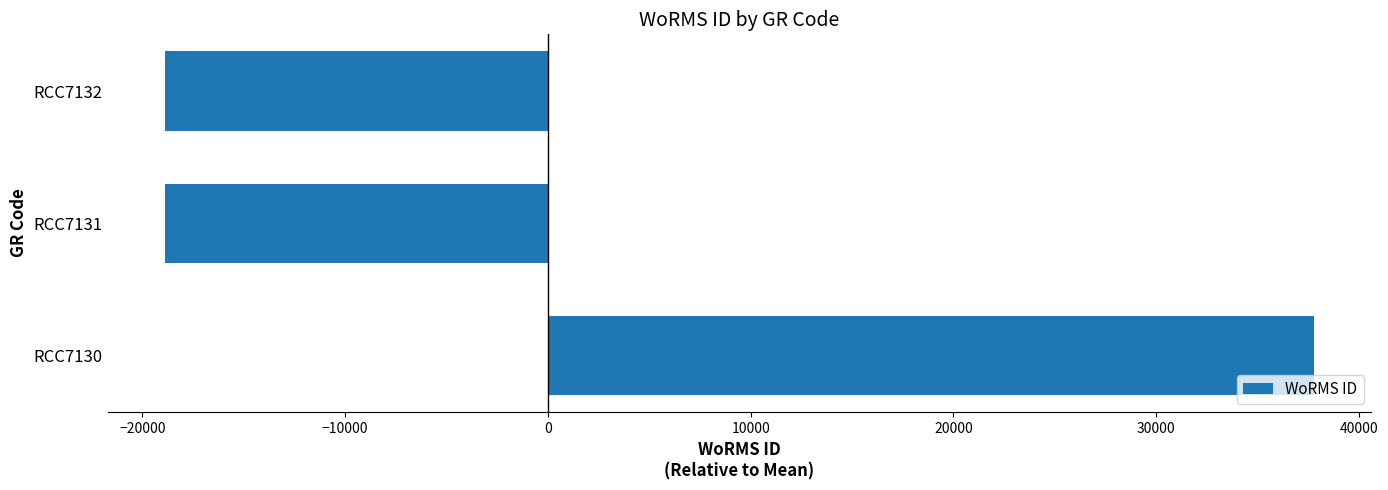

How many negative values are there?

2